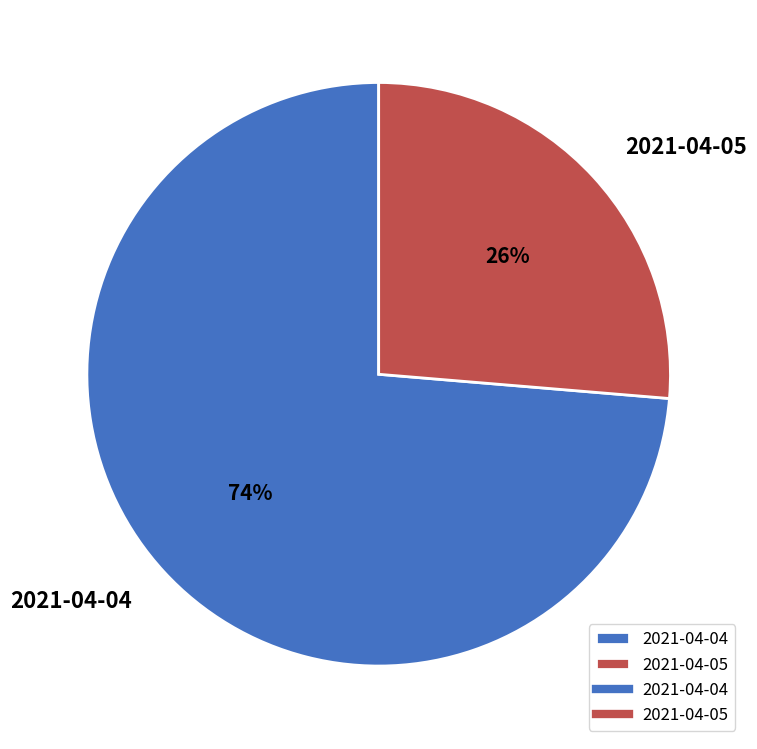

Between 2021-04-05 and 2021-04-04, which is larger?

2021-04-04